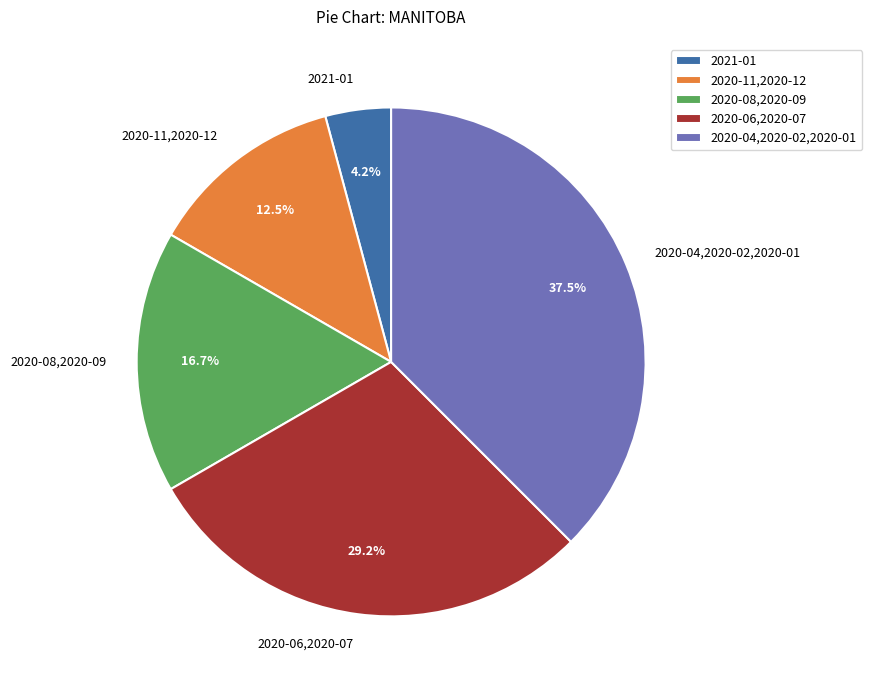

What percentage do 2021-01 and 2020-11,2020-12 together represent?

16.7%